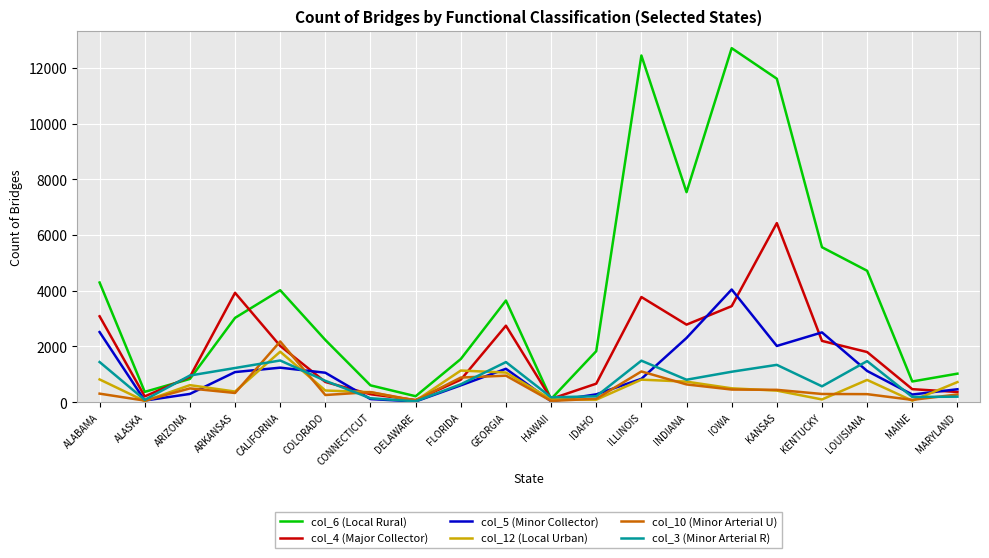

Between DELAWARE and IDAHO, which series saw the biggest shift?

col_6 (Local Rural)